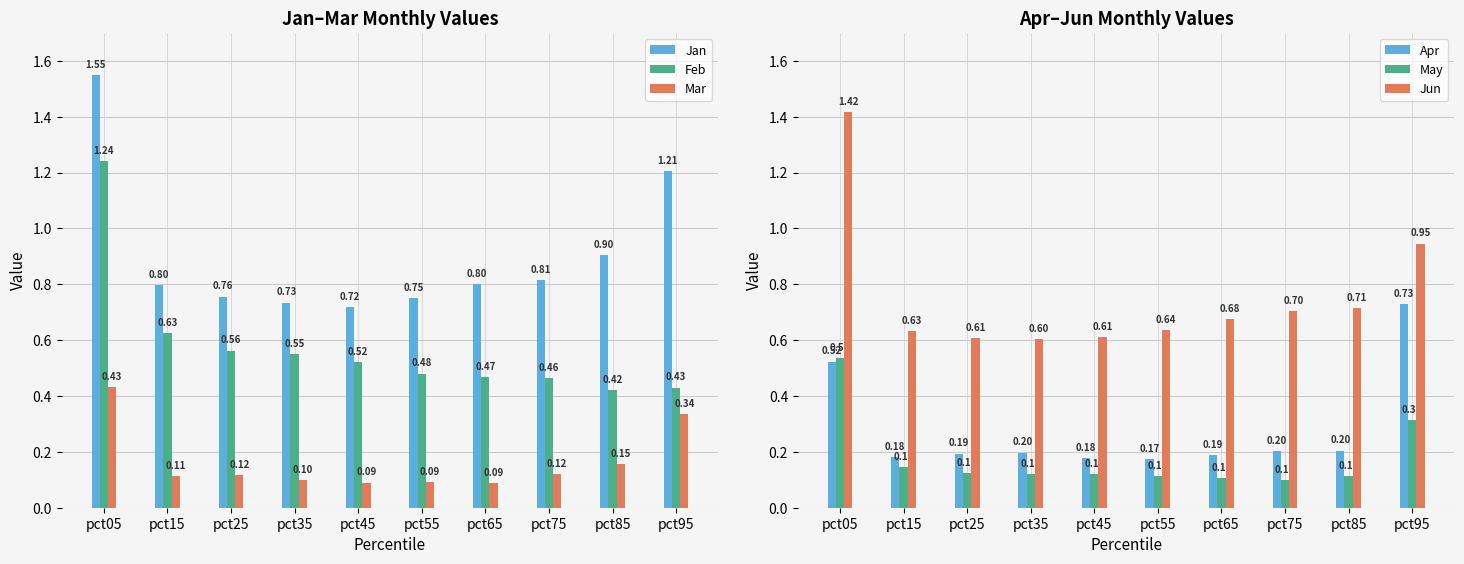

What is the value of the Jan bar at the 9th from the left?

0.9